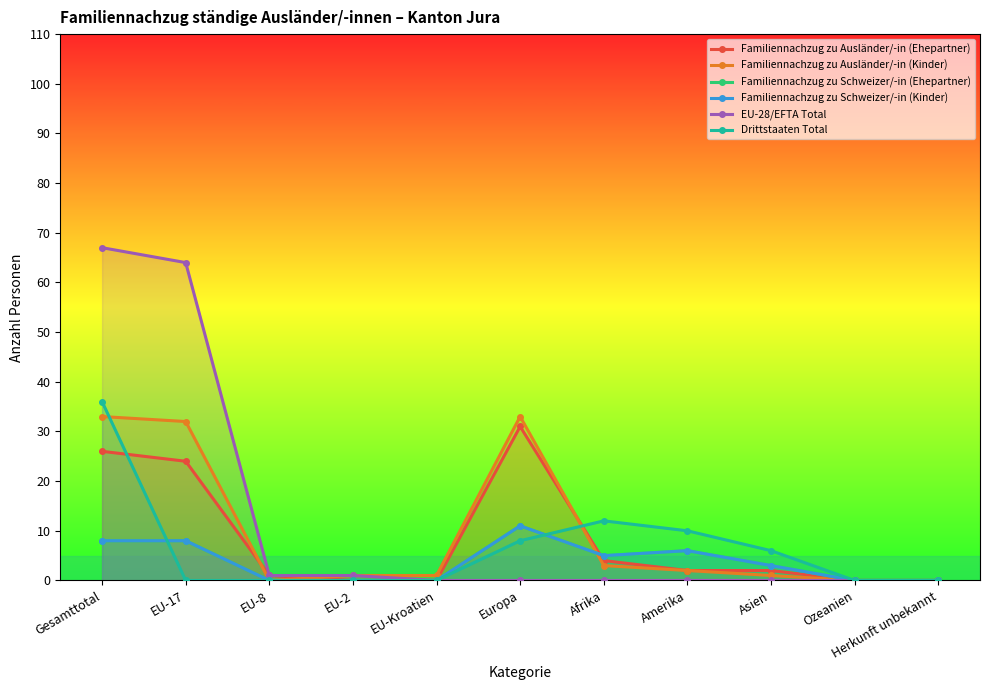

What is the approximate value of Familiennachzug zu Ausländer/-in (Ehepartner) at Gesamttotal, to the nearest 5?

25